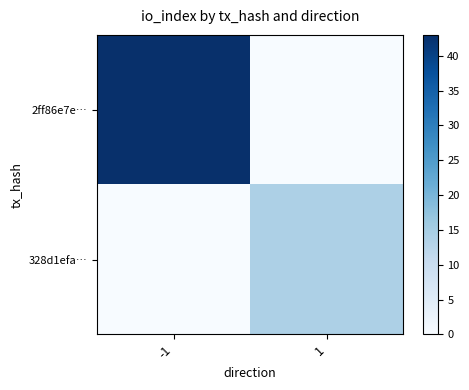

Rank the series by their maximum value, from lowest to highest.

328d1efa…, 2ff86e7e…